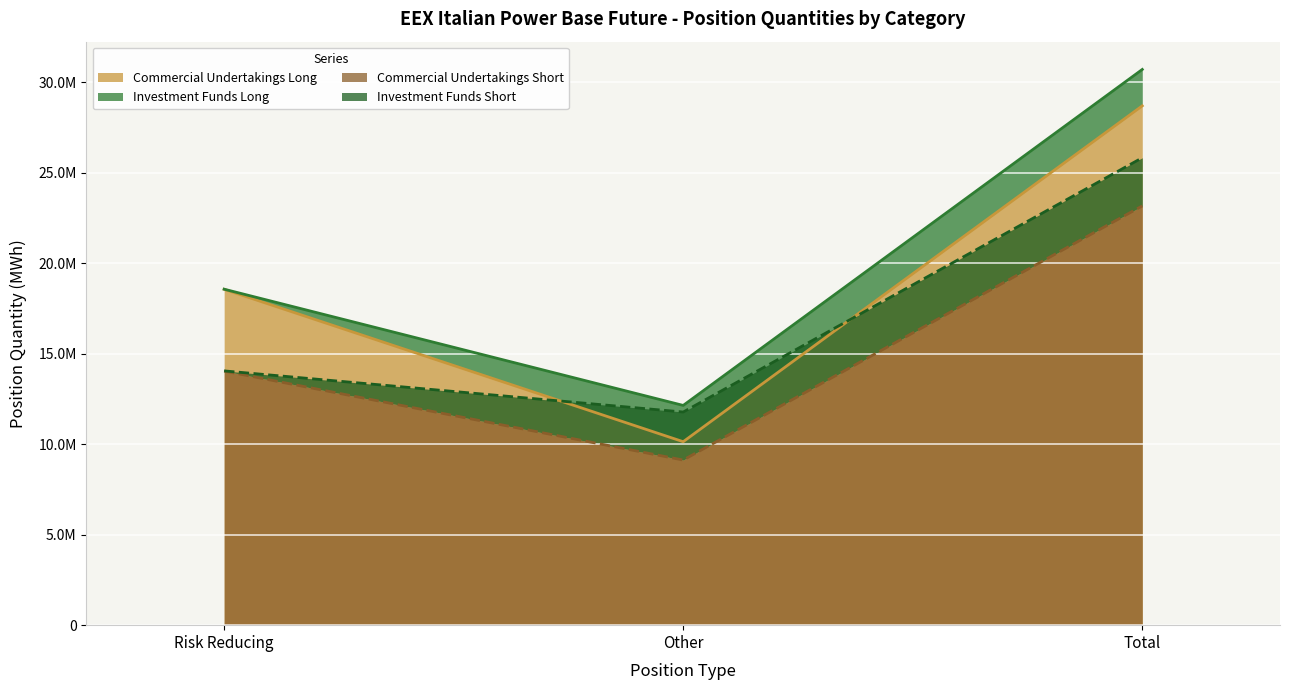

What is the difference between the maximum and second lowest values in the Commercial Undertakings Long series?

10139297